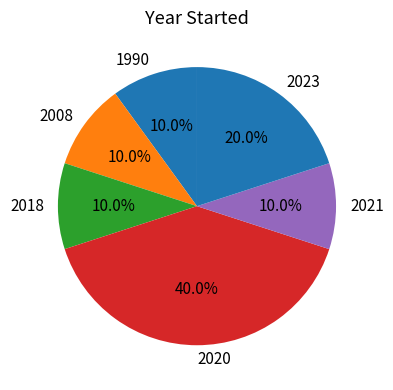

Does any single category account for the majority?

No